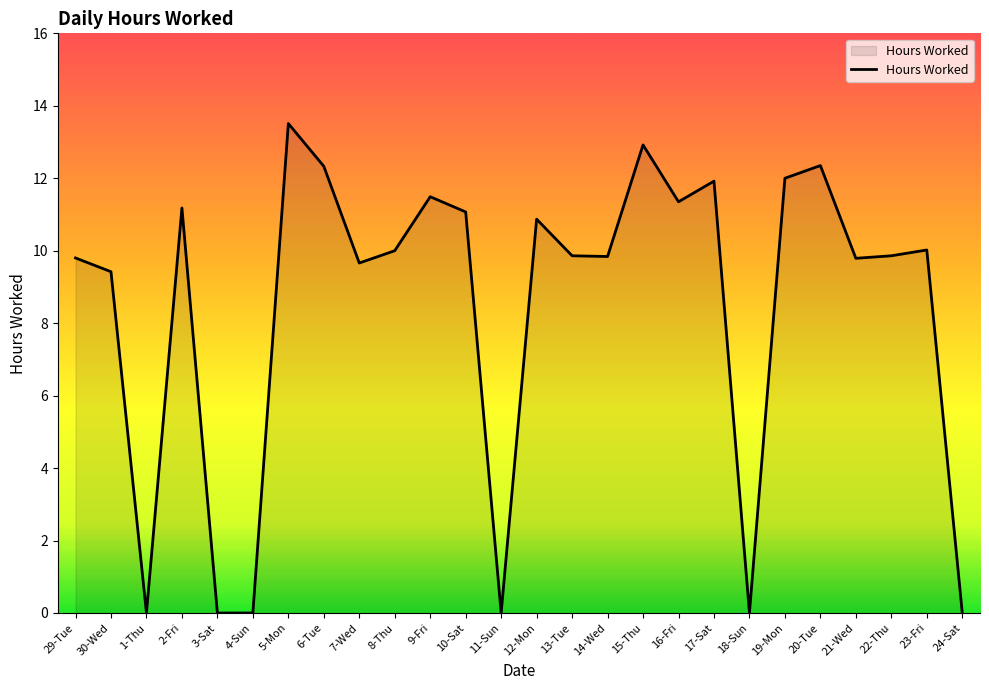

What position from the left is 2-Fri?

4